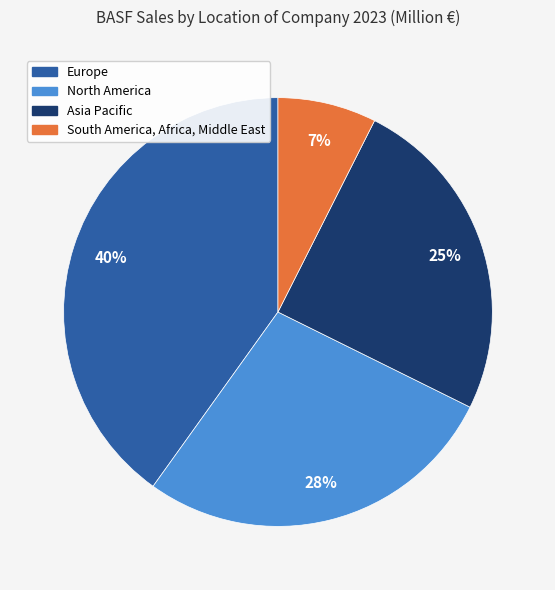

Combined, do North America and South America, Africa, Middle East account for over 50%?

No